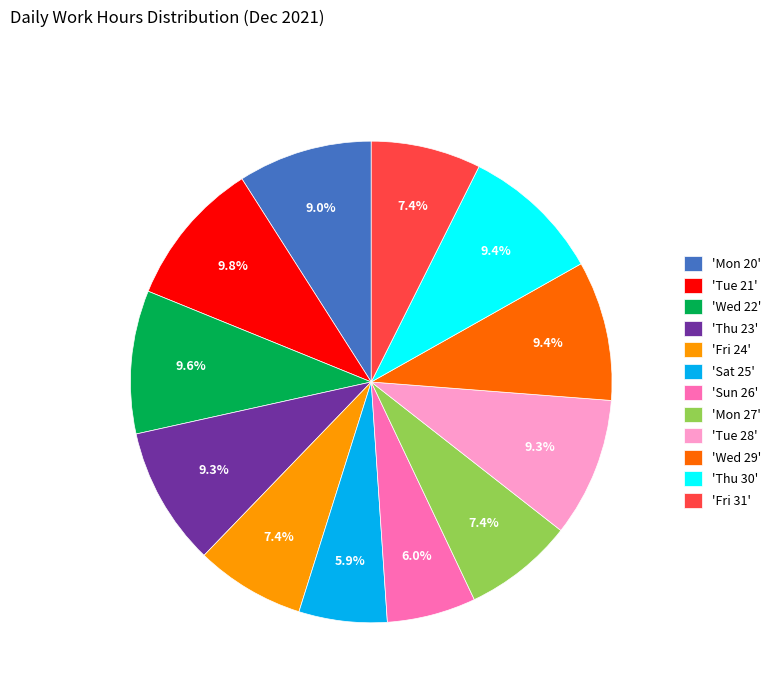

Count the number of slices in the pie.

12